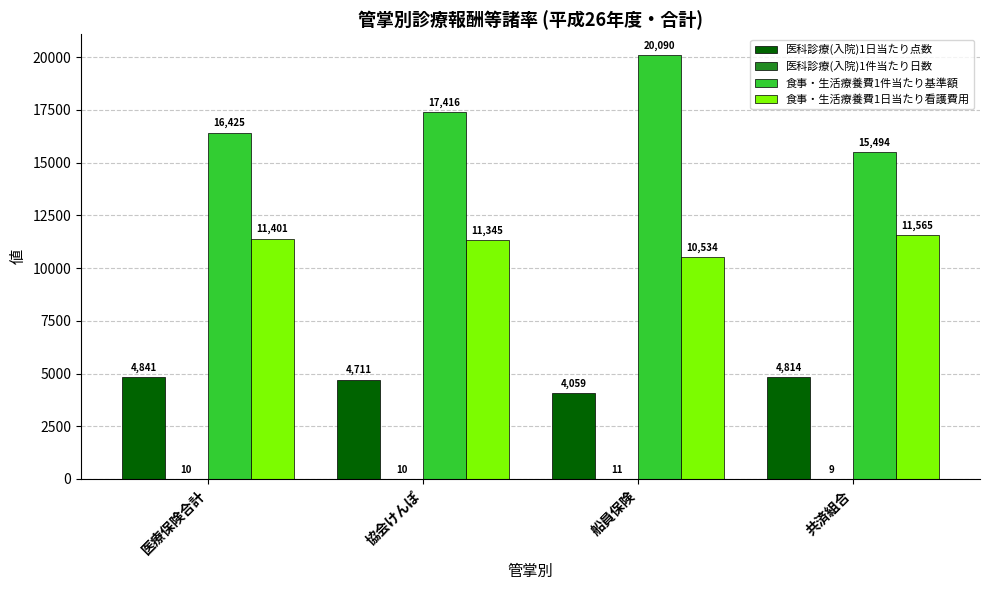

Between 協会けんぽ and 船員保険, which series saw the biggest shift?

食事・生活療養費1件当たり基準額